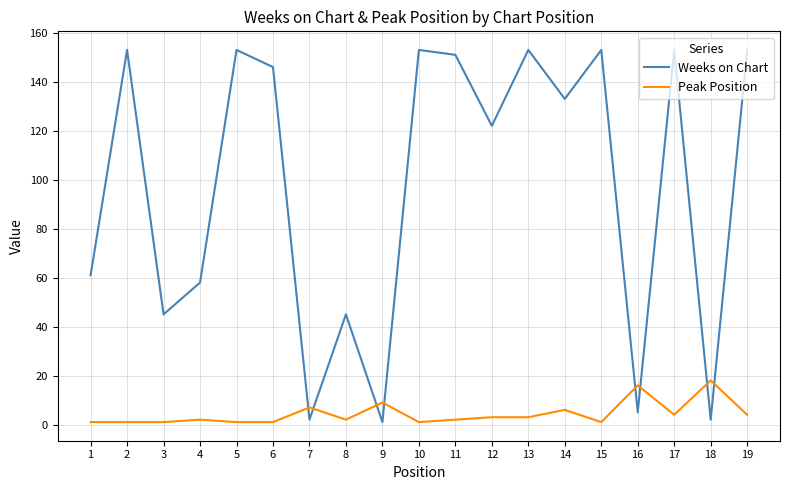

Reading right to left, extract all data points from this chart.

Weeks on Chart: 153	2	153	5	153	133	153	122	151	153	1	45	2	146	153	58	45	153	61
Peak Position: 4	18	4	16	1	6	3	3	2	1	9	2	7	1	1	2	1	1	1